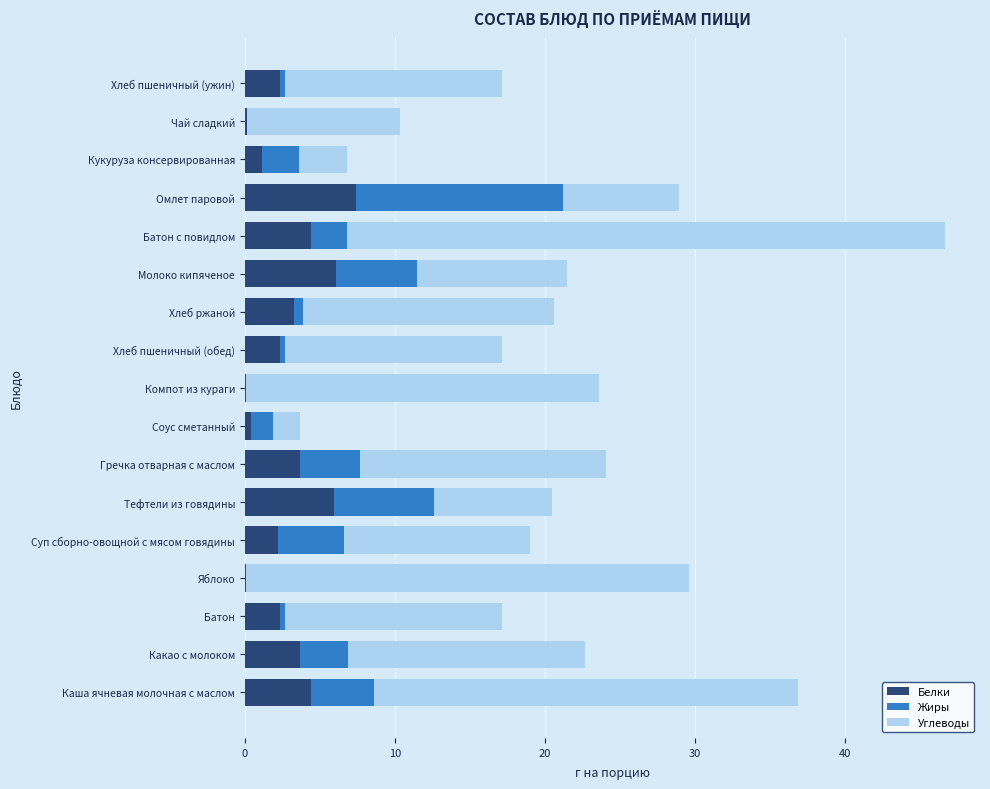

How many categories are shown in the chart?

17